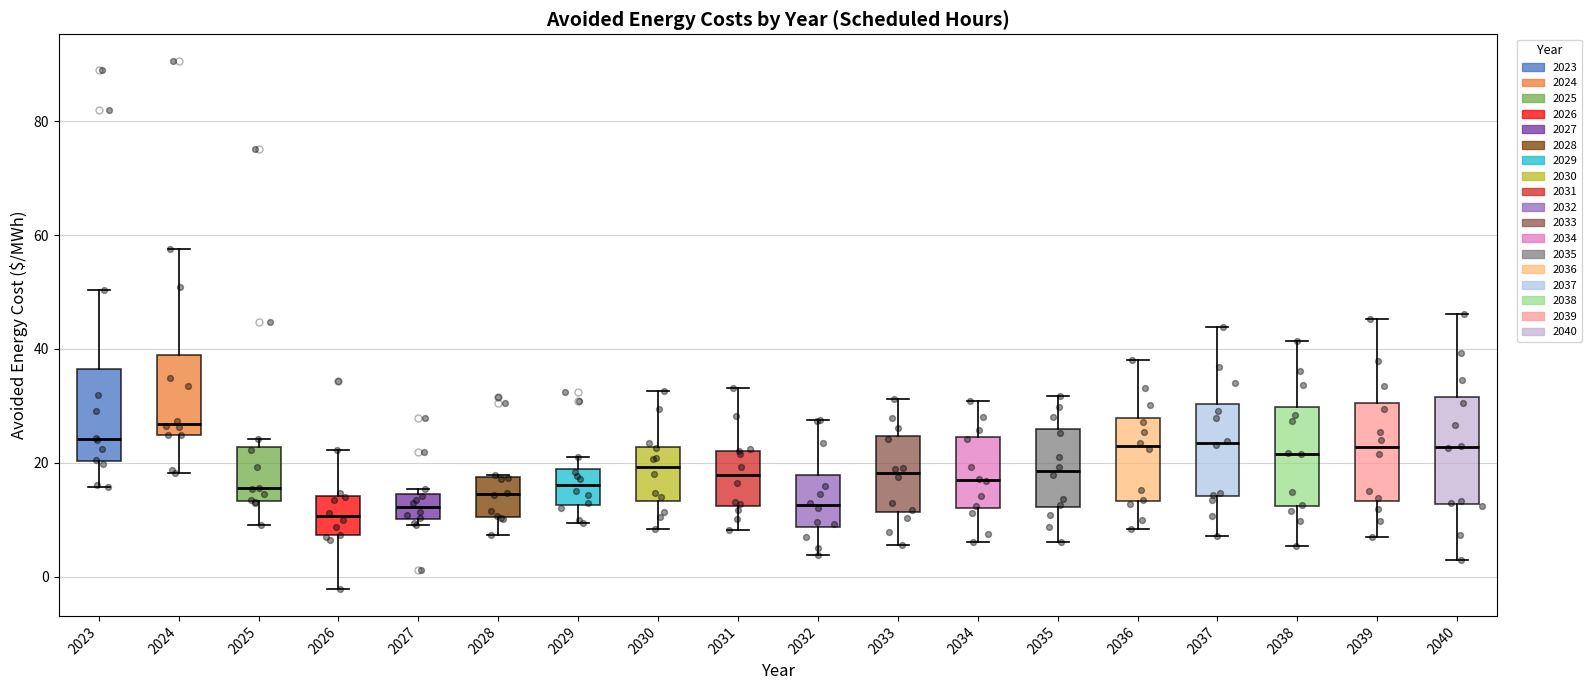

Reading left to right, transcribe this box plot: for each box, give where its median line is, the range the box spans, and where its two whiskers end, as read against the y-axis. The values are not printed on the chart, so give them approximately, as read against the axis.

2023: median 24, box 20 to 36, whiskers 16 to 50
2024: median 26, box 24 to 38, whiskers 18 to 58
2025: median 16, box 14 to 22, whiskers 10 to 24
2026: median 10, box 8 to 14, whiskers -2 to 22
2027: median 12, box 10 to 14, whiskers 10 (just below the box's lower edge) to 16
2028: median 14, box 10 to 18, whiskers 8 to 18
2029: median 16, box 12 to 18, whiskers 10 to 20
2030: median 20, box 14 to 22, whiskers 8 to 32
2031: median 18, box 12 to 22, whiskers 8 to 34
2032: median 12, box 8 to 18, whiskers 4 to 28
2033: median 18, box 12 to 24, whiskers 6 to 32
2034: median 18, box 12 to 24, whiskers 6 to 30
2035: median 18, box 12 to 26, whiskers 6 to 32
2036: median 22, box 14 to 28, whiskers 8 to 38
2037: median 24, box 14 to 30, whiskers 8 to 44
2038: median 22, box 12 to 30, whiskers 6 to 42
2039: median 22, box 14 to 30, whiskers 6 to 46
2040: median 22, box 12 to 32, whiskers 2 to 46